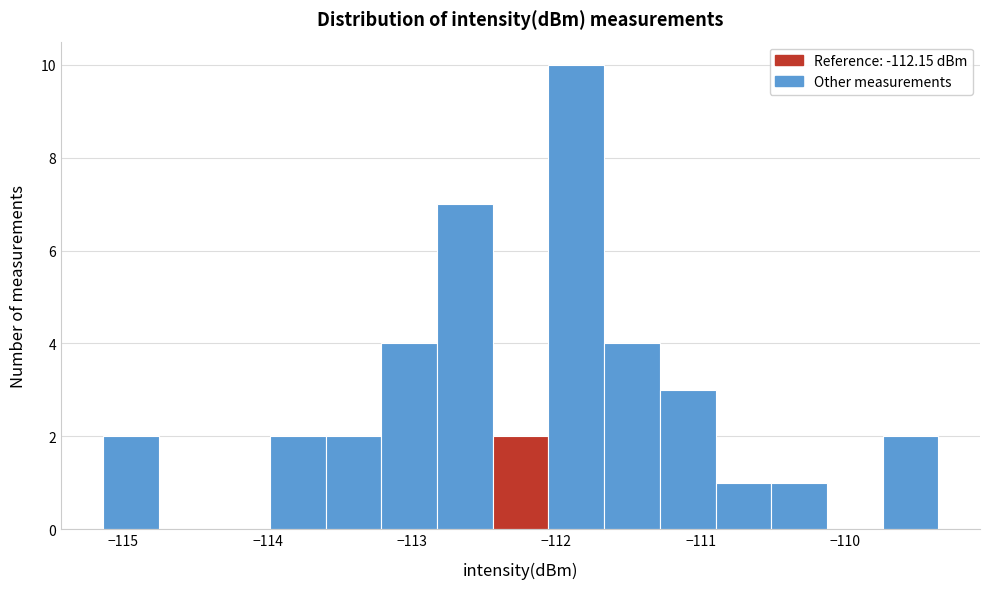

Read against the x-axis, roughly where is the centre of the tallest bar?

-111.9